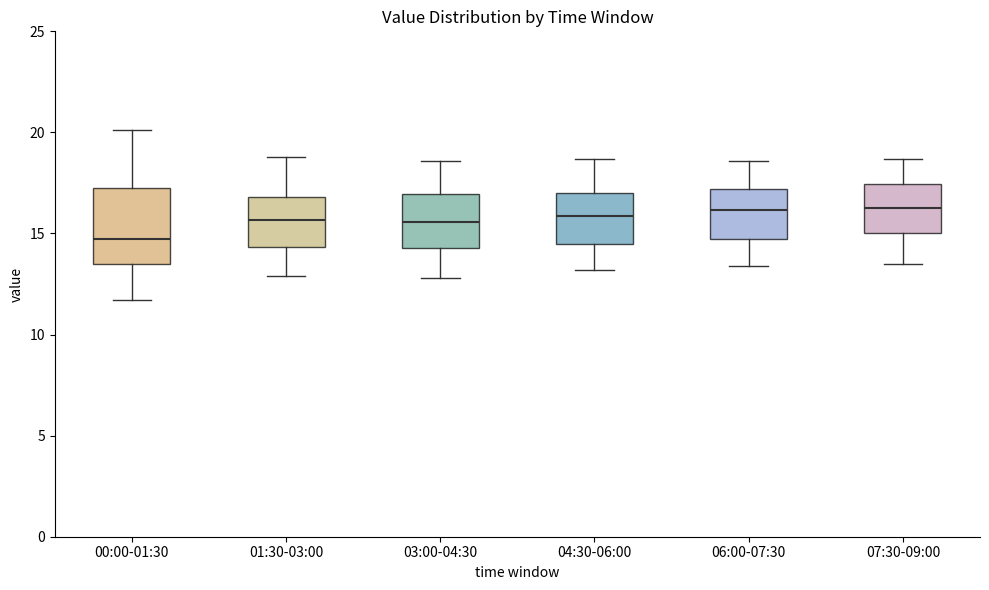

Reading left to right, transcribe this box plot: for each box, give where its median line is, the range the box spans, and where its two whiskers end, as read against the y-axis. The values are not printed on the chart, so give them approximately, as read against the axis.

00:00-01:30: median 14.5, box 13.5 to 17.5, whiskers 11.5 to 20.0
01:30-03:00: median 15.5, box 14.5 to 17.0, whiskers 13.0 to 19.0
03:00-04:30: median 15.5, box 14.5 to 17.0, whiskers 13.0 to 18.5
04:30-06:00: median 16.0, box 14.5 to 17.0, whiskers 13.0 to 18.5
06:00-07:30: median 16.0, box 15.0 to 17.0, whiskers 13.5 to 18.5
07:30-09:00: median 16.5, box 15.0 to 17.5, whiskers 13.5 to 18.5